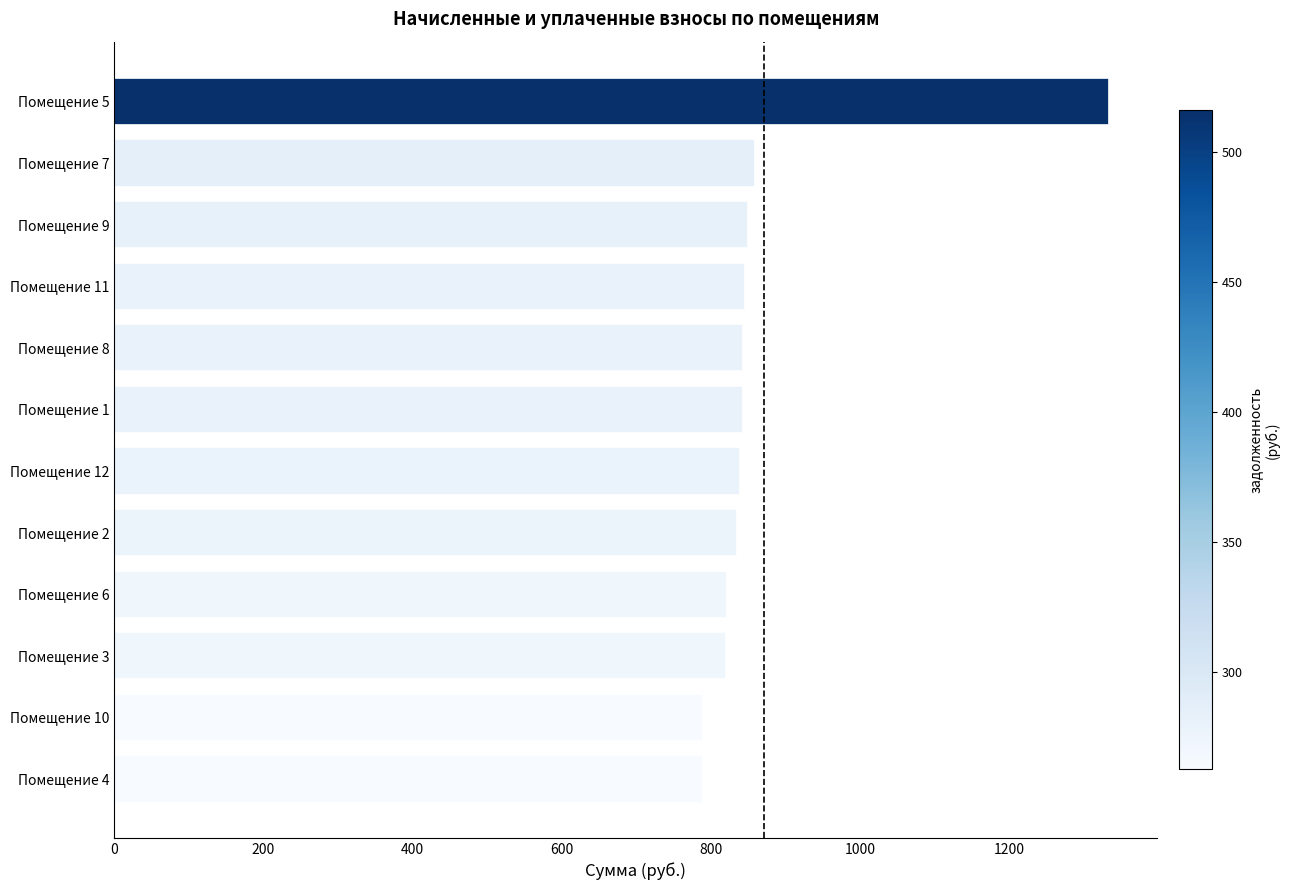

Does the chart contain any negative values?

No